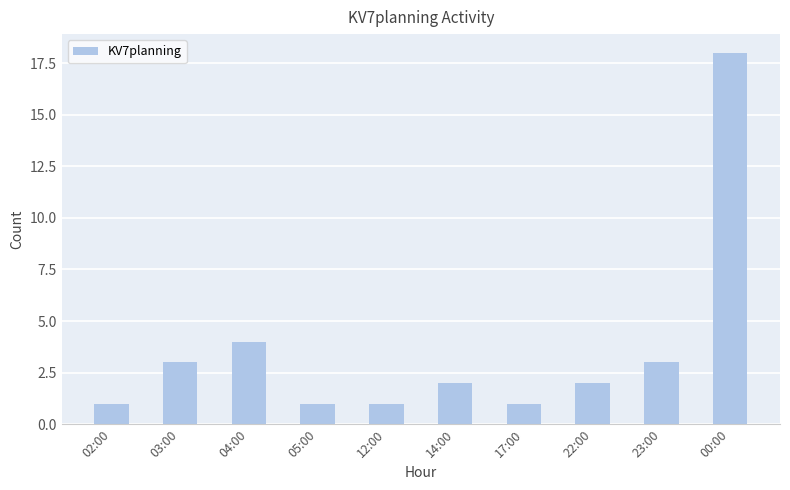

What is the sum of all values?

36